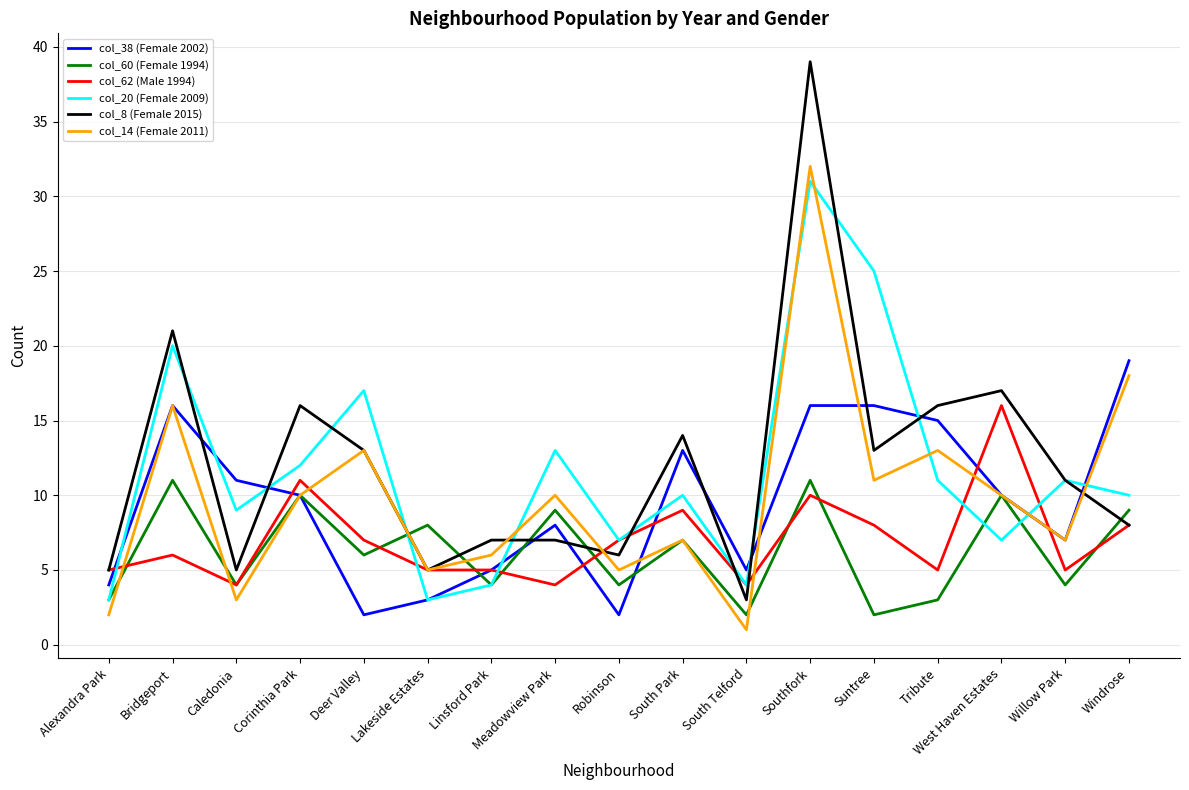

What is the difference between the highest and lowest values at Lakeside Estates?

5